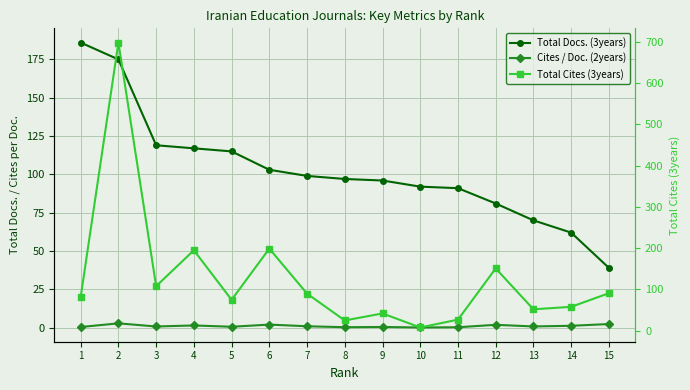

What is the difference between the Total Docs. (3years) values at 1 and 2?

11.0